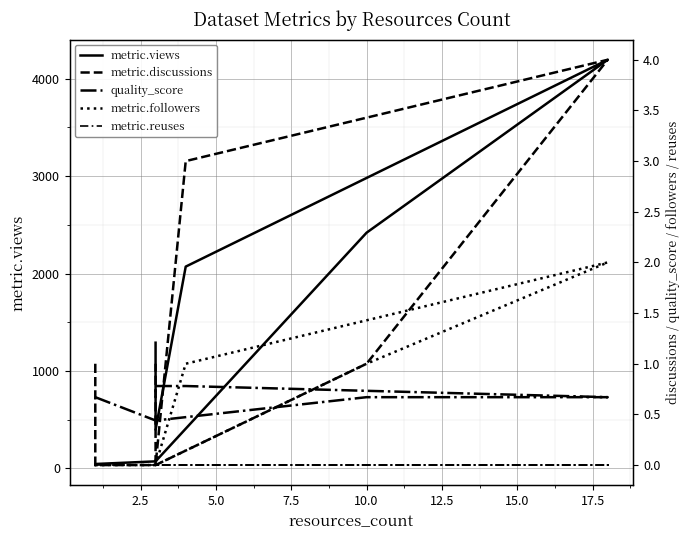

How many metric.followers values are between 0 and 1?

7